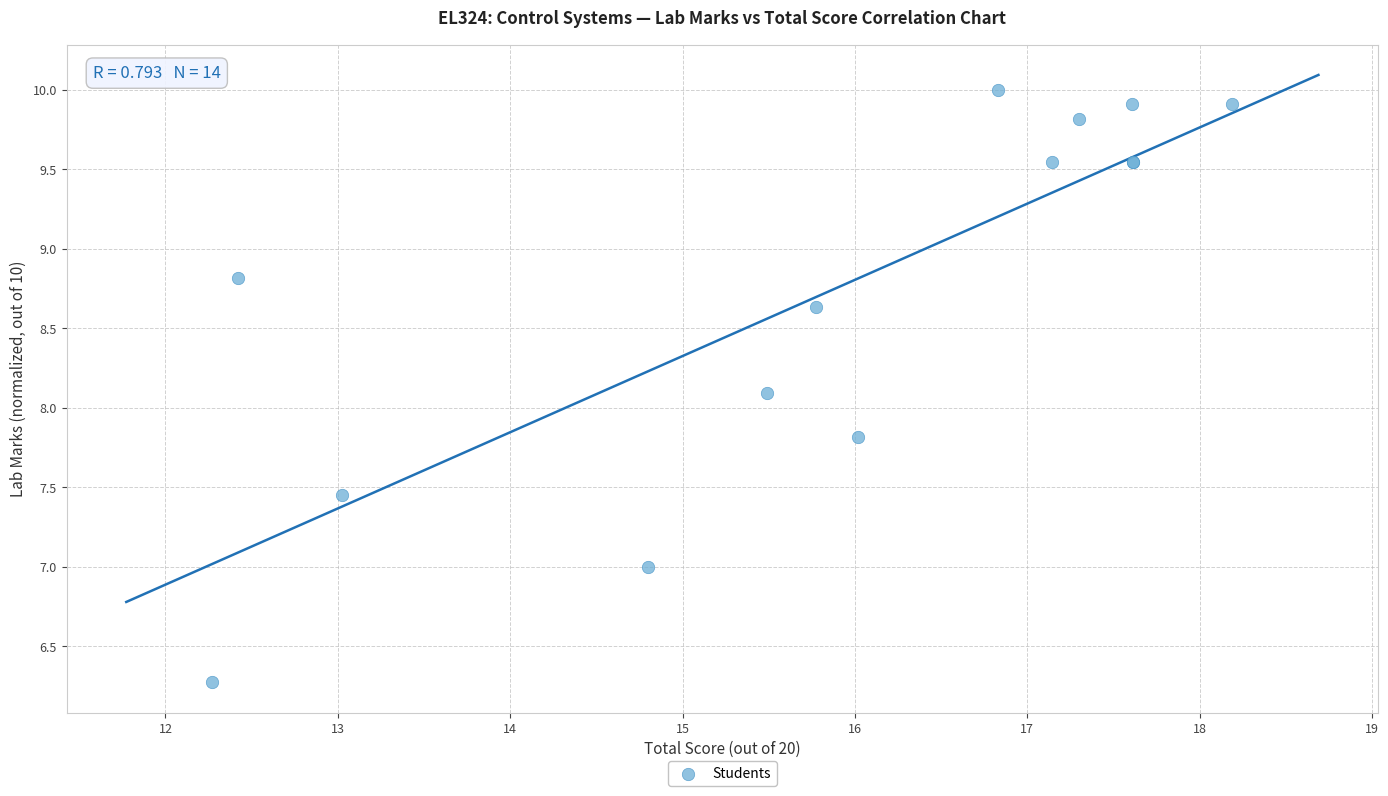

What Y value in the scatter plot is closest to 8?

8.1